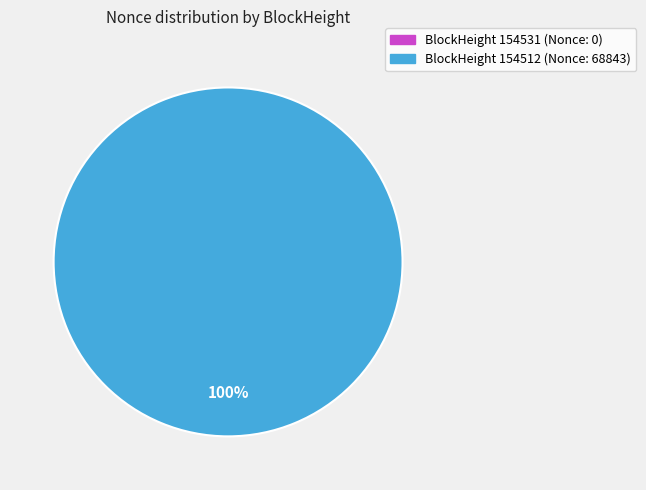

How many slices are in this pie chart?

2